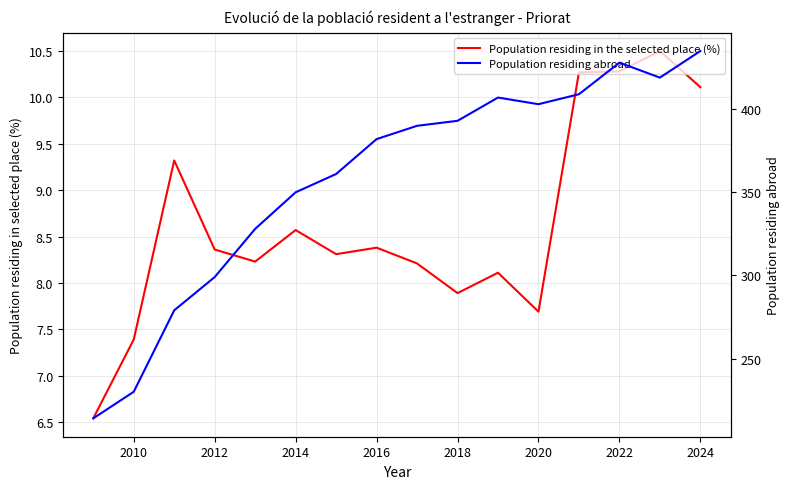

What is the difference between the maximum and minimum values in the Population residing in the selected place (%) series?

4.0